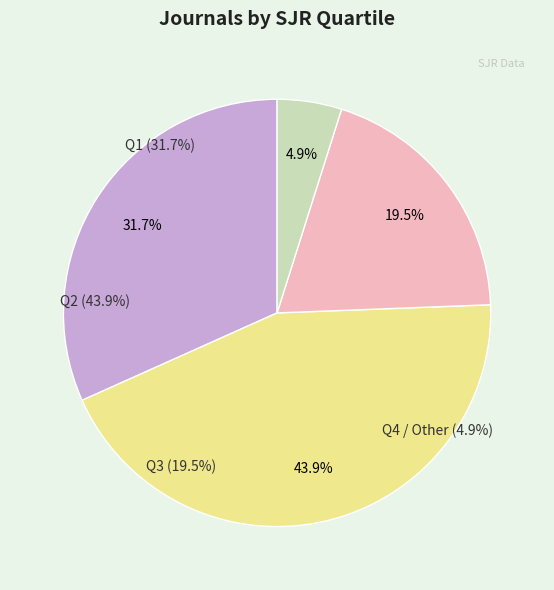

Rank the categories by value from lowest to highest.

Q4 / Other, Q3, Q1, Q2